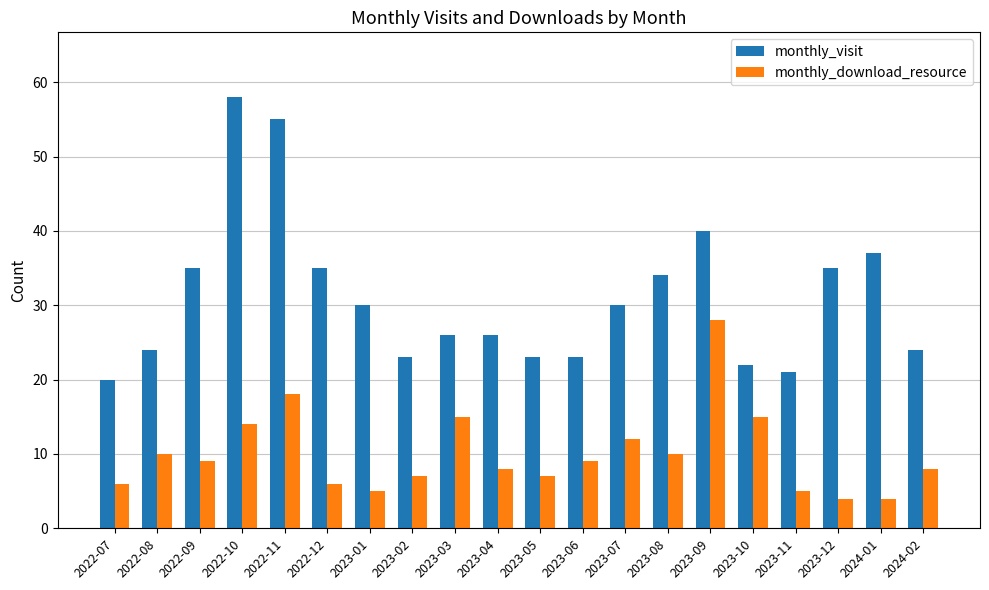

Which series has the largest range (max minus min)?

monthly_visit